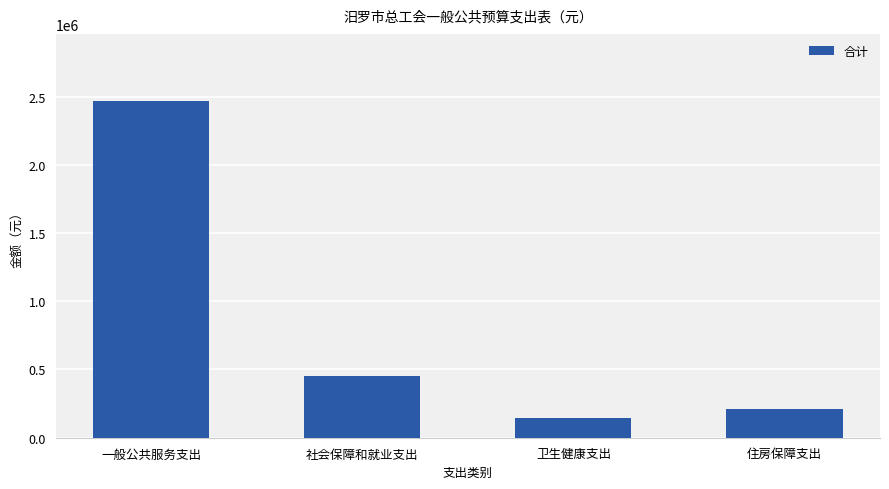

Are the bars horizontal?

No